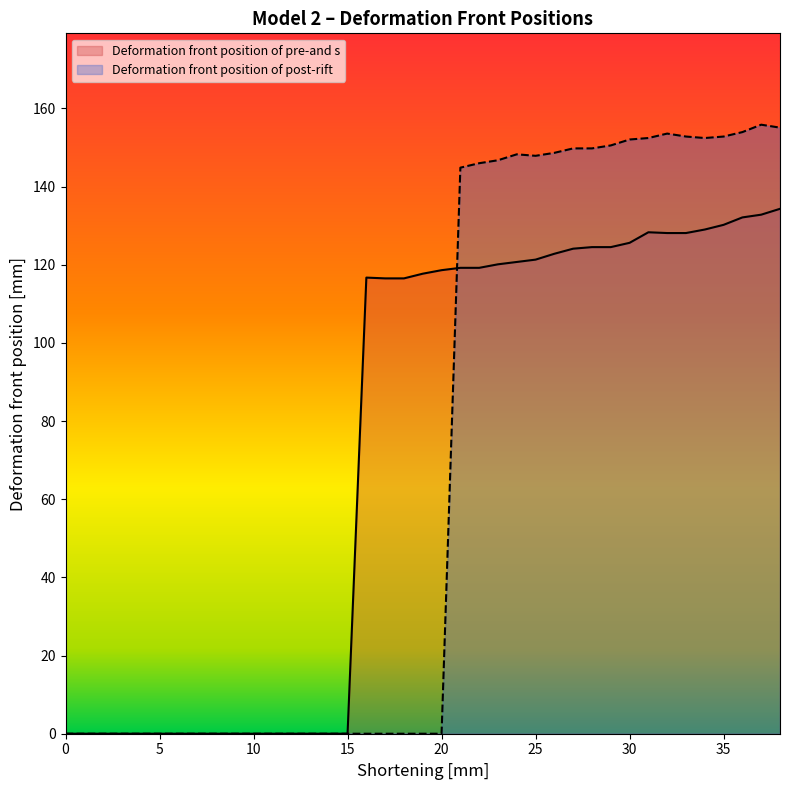

What is the value of the Deformation front position of post-rift point at the 34th from the left?

152.8